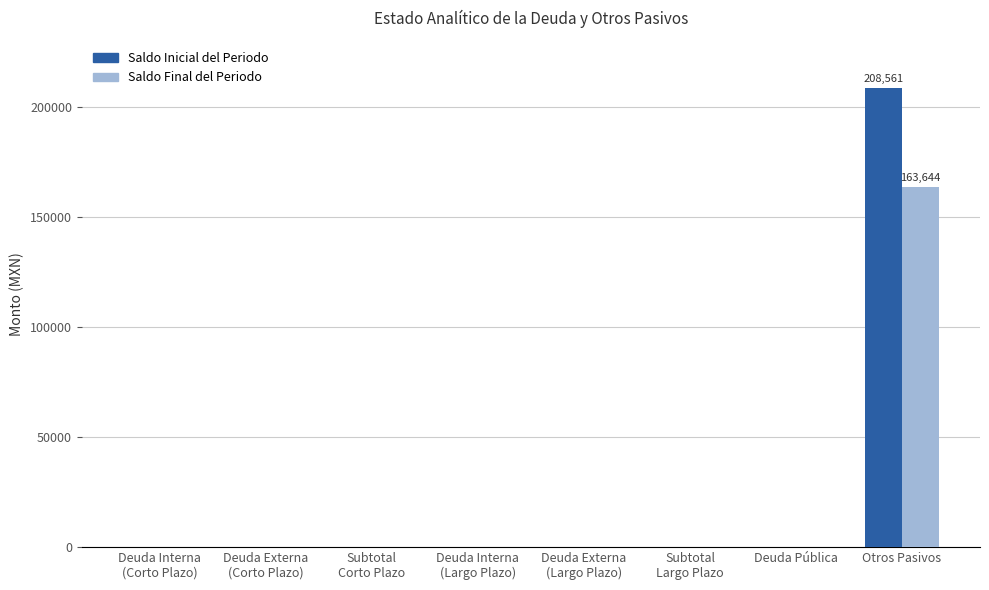

True or false: Saldo Inicial del Periodo has a value of 326965.9 at Otros Pasivos.

False